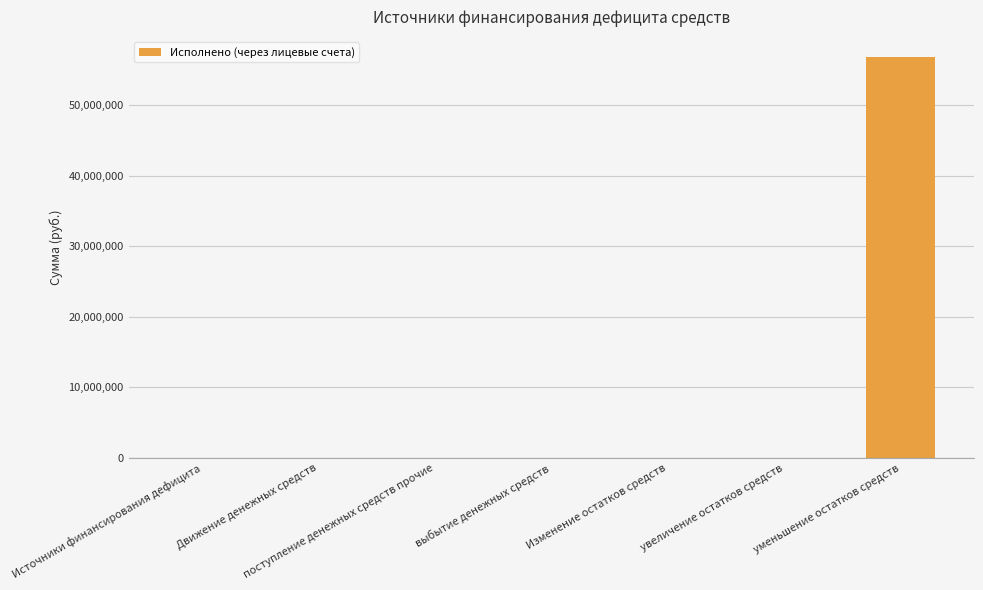

What is the sum of the values at увеличение остатков средств and Источники финансирования дефицита?

48597.2